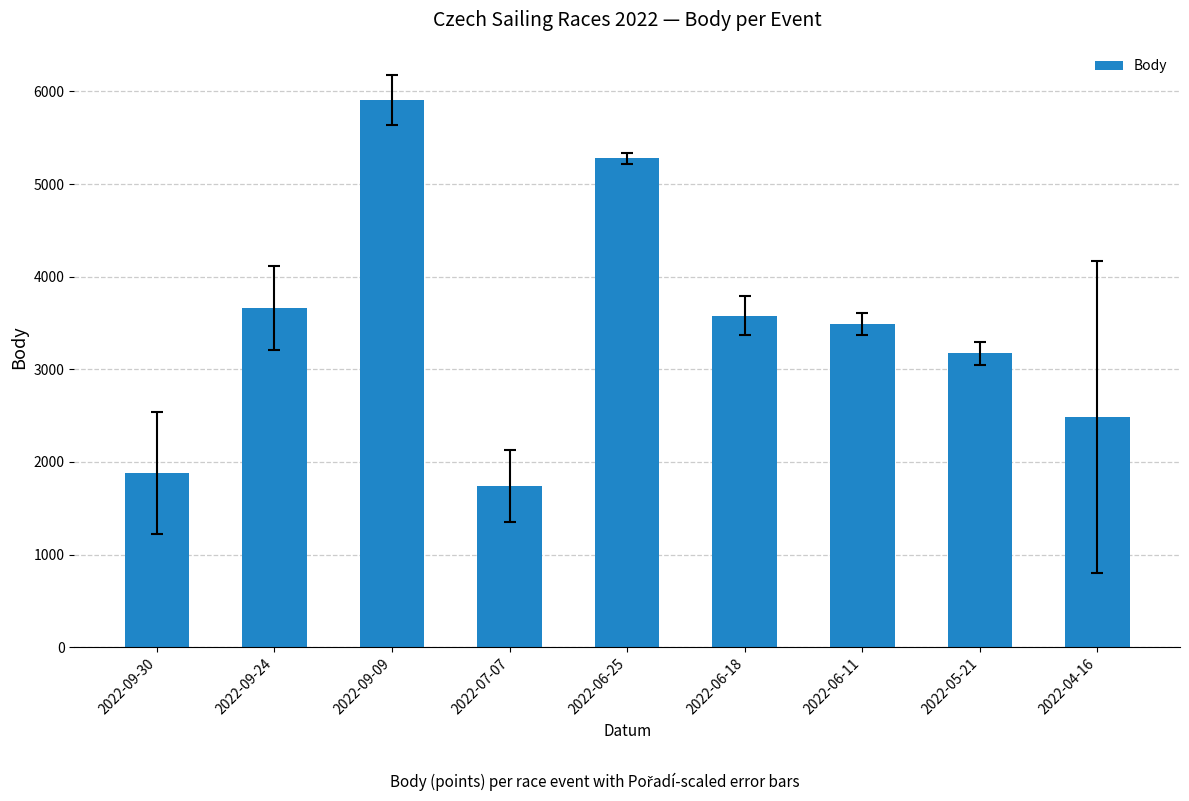

Reading right to left, list all the values displayed in this chart.

2487	3172	3493	3578	5279	1740	5903	3661	1878